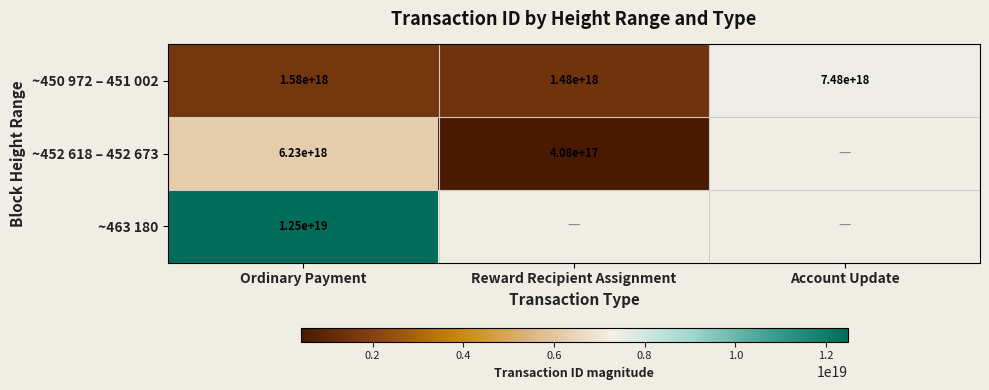

List the labels in order of ~450 972 – 451 002 value, smallest first.

Reward Recipient Assignment, Ordinary Payment, Account Update